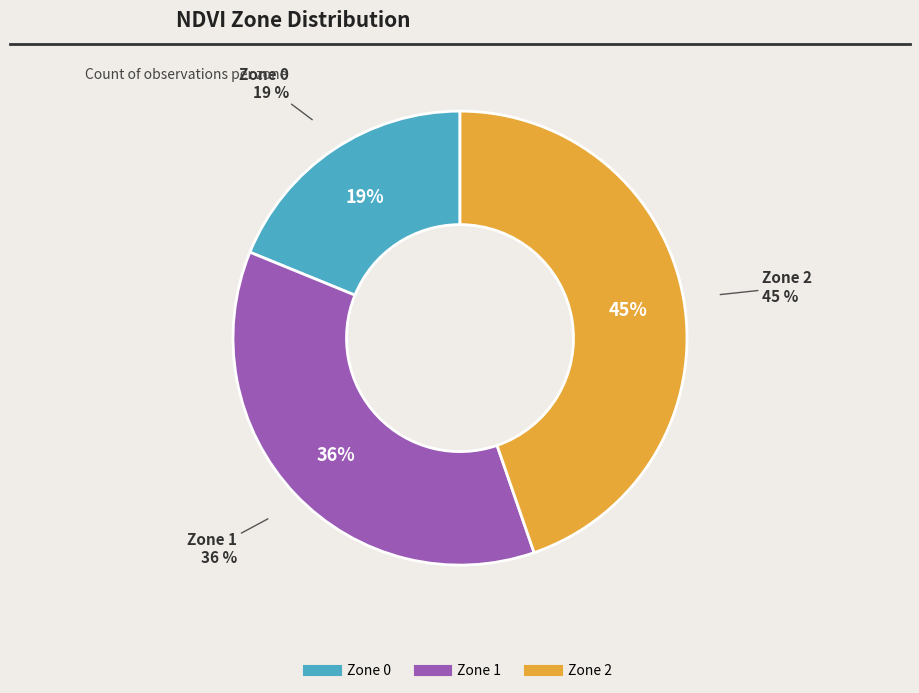

Rank the categories by value from lowest to highest.

Zone 0, Zone 1, Zone 2